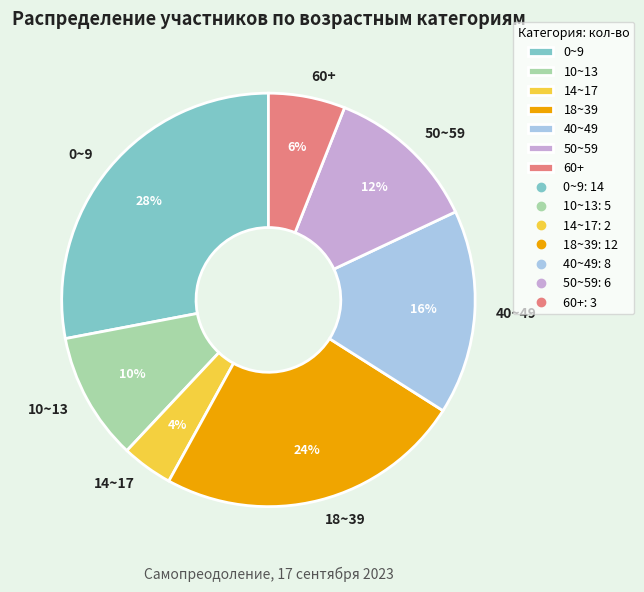

Does 40~49 account for over 50% of the chart?

No